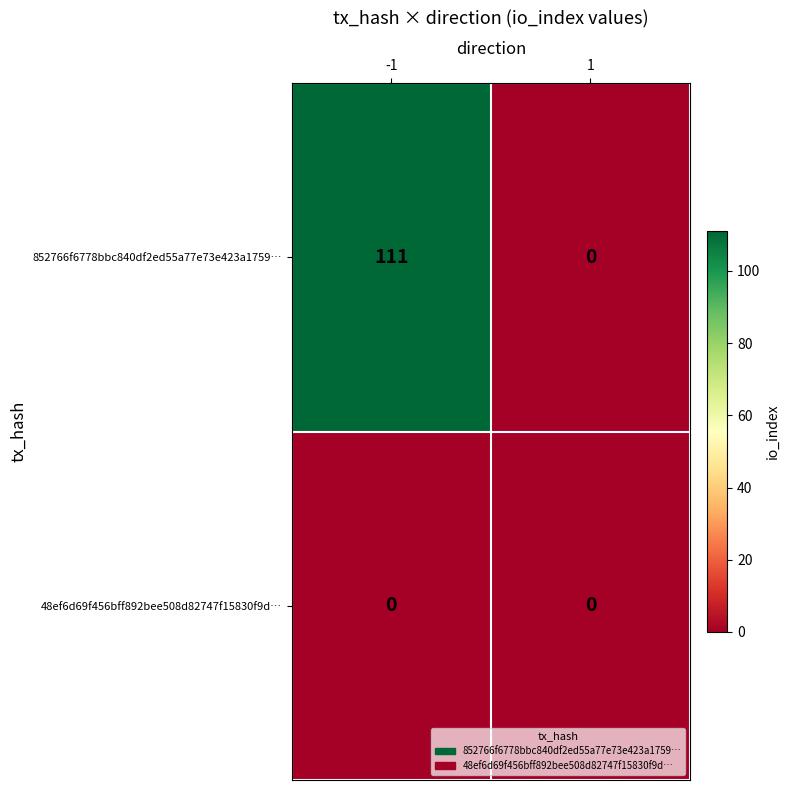

What is the difference between the 852766f6778bbc840df2ed55a77e73e423a1759… values at -1 and 1?

111